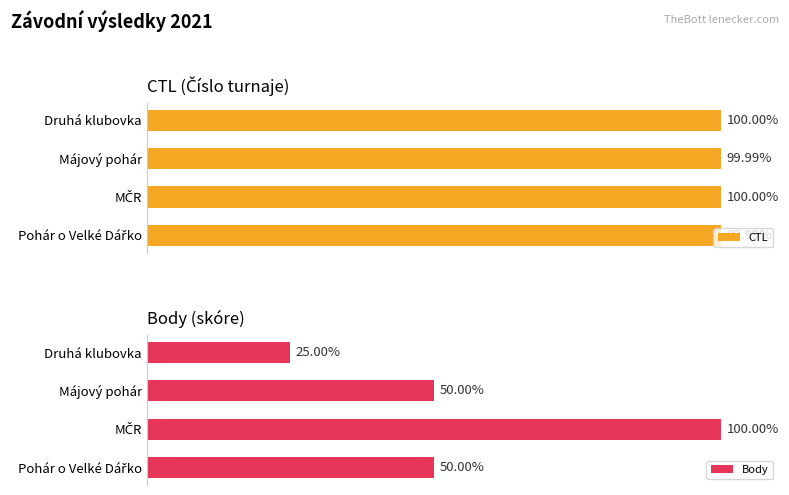

How many values in the Body series are below 50?

1